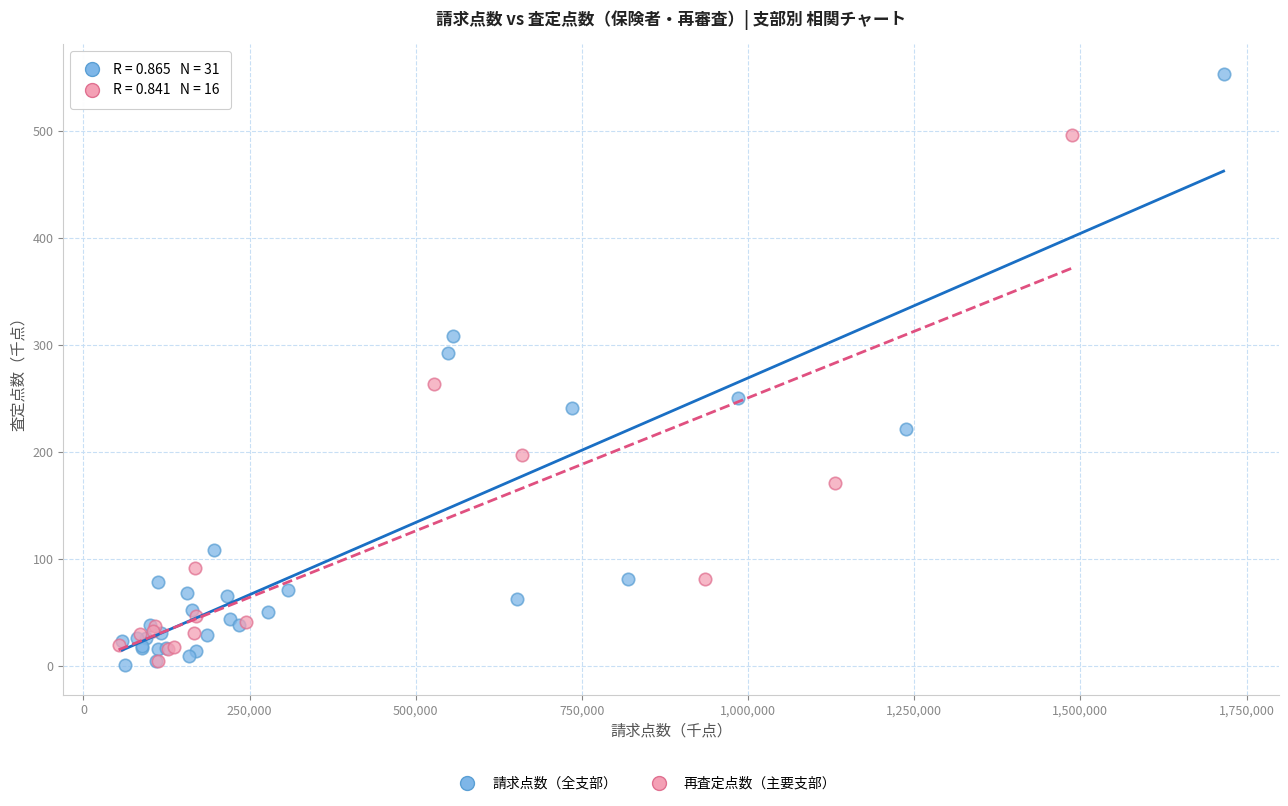

Which series reaches the maximum Y coordinate?

請求点数（全支部）